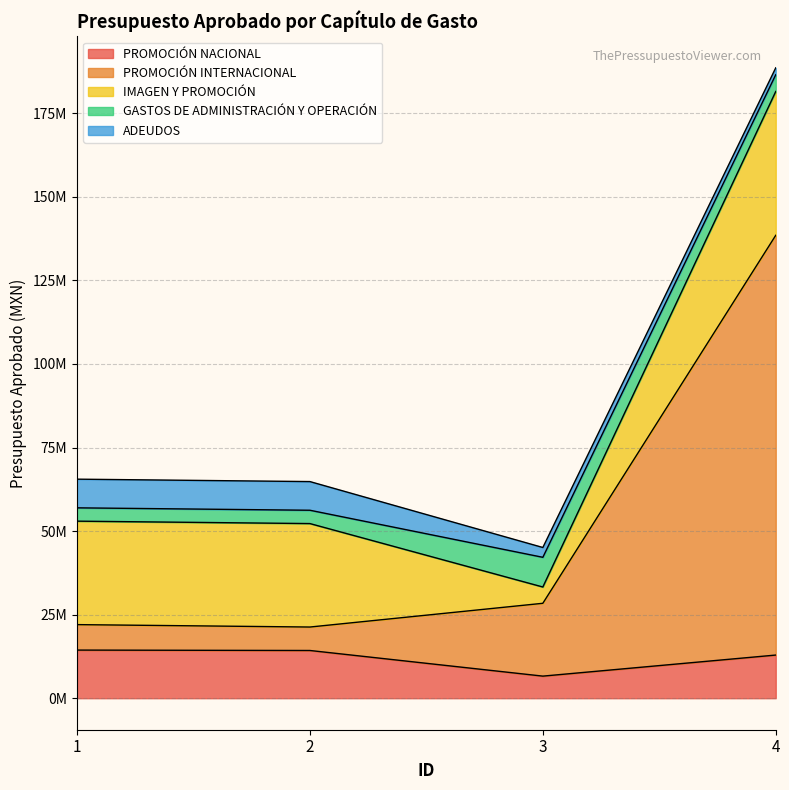

Between which two adjacent categories do PROMOCIÓN NACIONAL and GASTOS DE ADMINISTRACIÓN Y OPERACIÓN first intersect?

2 and 3